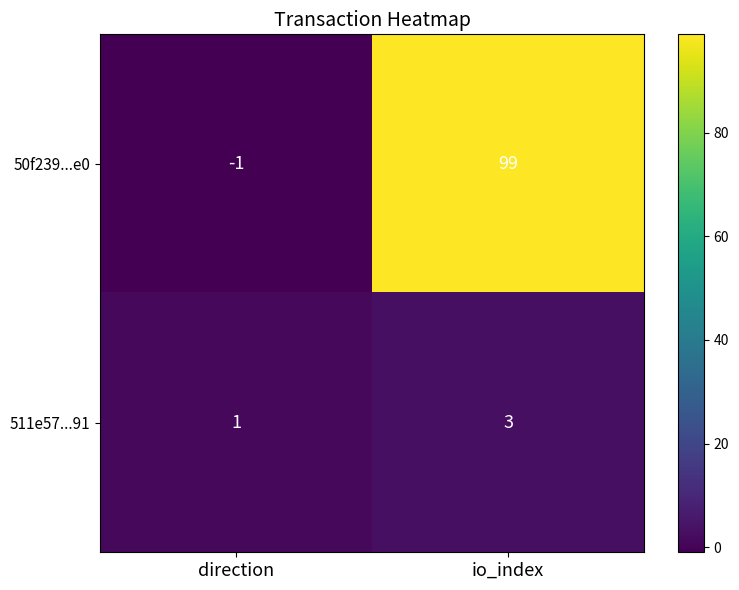

How many categories are shown in the chart?

2